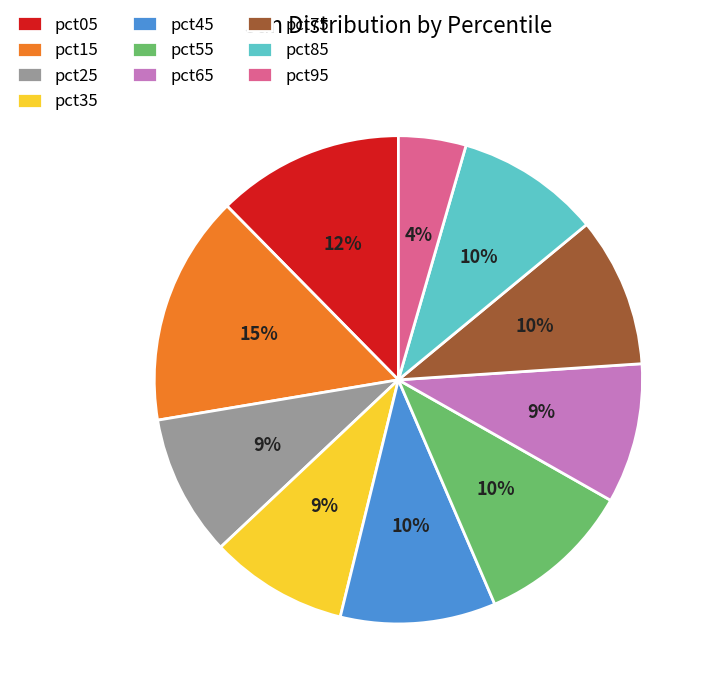

Which slice is the smallest?

pct95